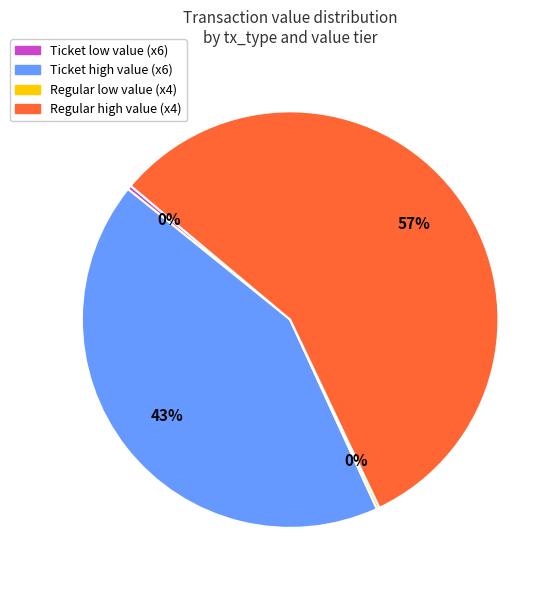

Is the sum of Ticket high value (x6) and Ticket low value (x6) greater than half?

No